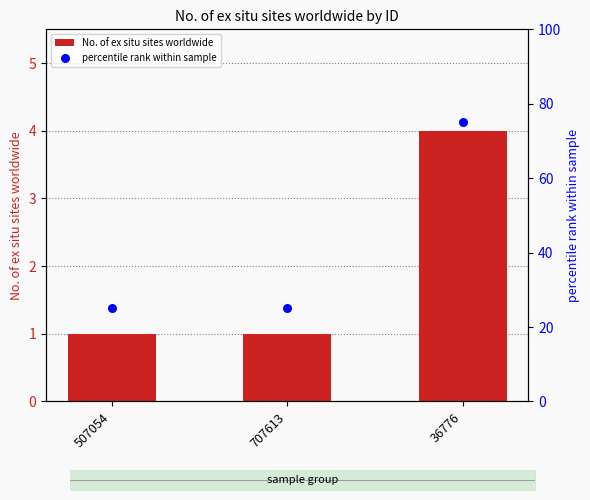

Which series has the widest spread of Y values?

percentile rank within sample